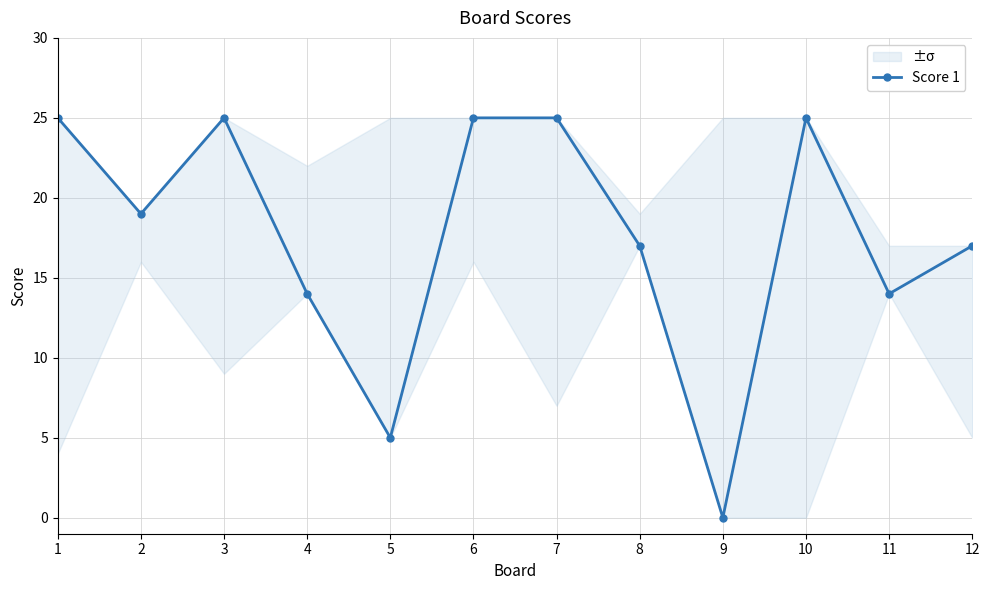

What is the change in value from 2 to 10?

+6